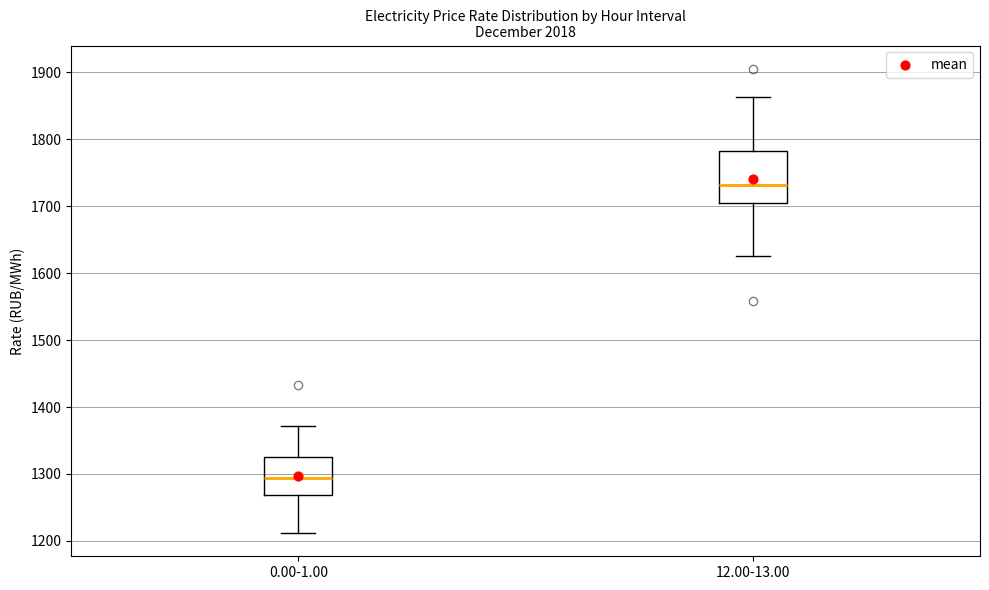

Which box has the lowest median line?

0.00-1.00